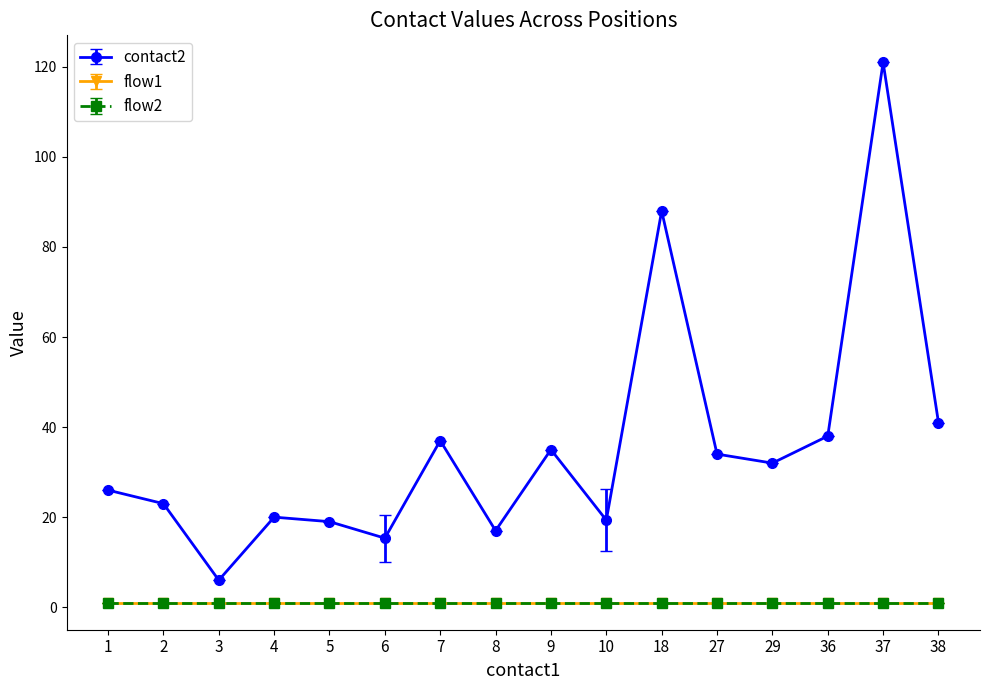

True or false: flow2 and contact2 intersect in this chart.

False